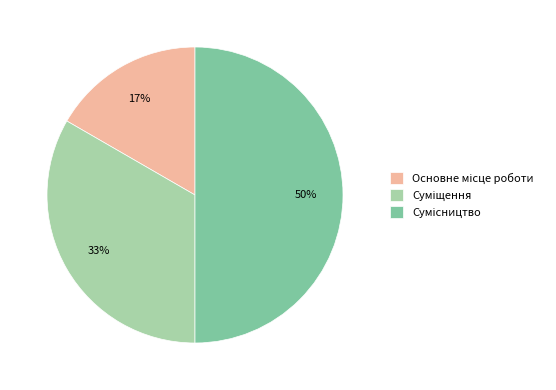

To the nearest percent, what is the average slice percentage?

33%